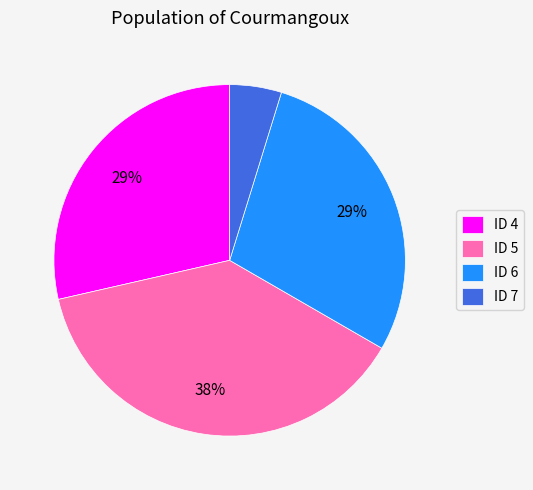

To the nearest percent, what portion does ID 5 represent?

38%